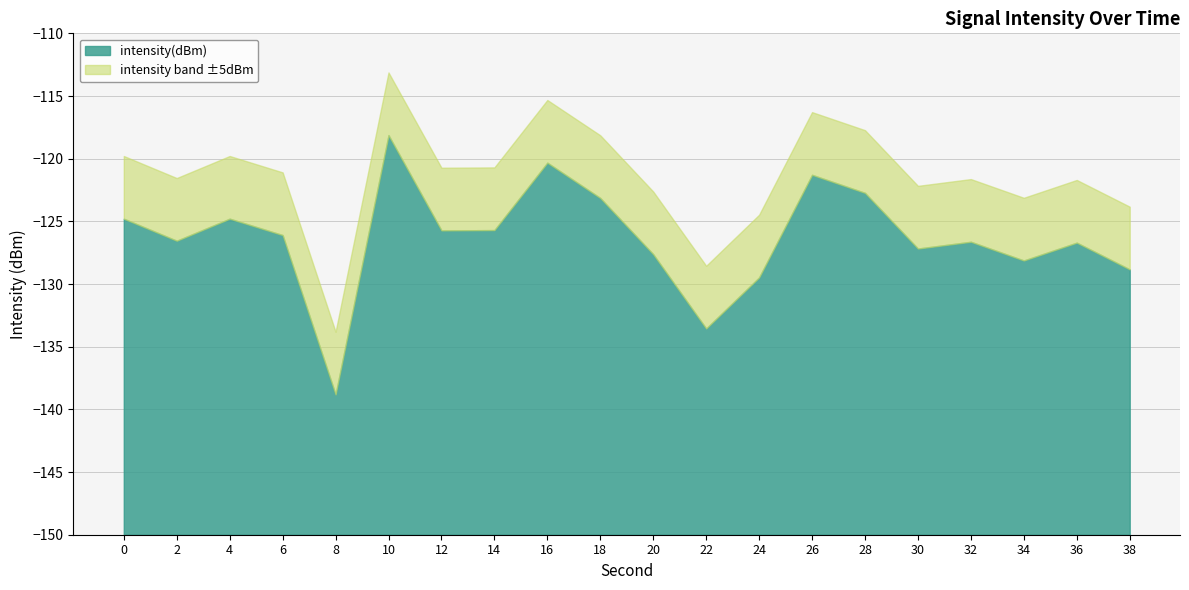

Reading left to right, extract all data points from this chart.

-124.8	-126.5	-124.8	-126.1	-138.8	-118.1	-125.7	-125.7	-120.3	-123.1	-127.6	-133.5	-129.5	-121.3	-122.7	-127.2	-126.6	-128.1	-126.7	-128.8